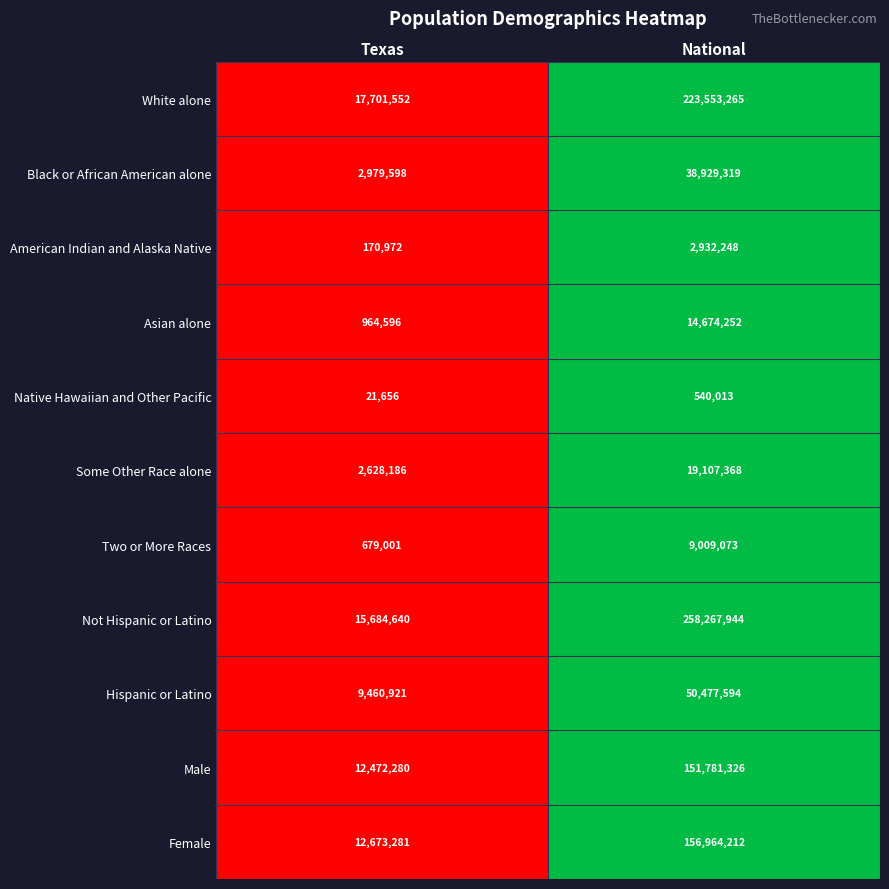

Reading left to right, what are all the values shown in this chart?

White alone: 17701552	223553265
Black or African American alone: 2979598	38929319
American Indian and Alaska Native: 170972	2932248
Asian alone: 964596	14674252
Native Hawaiian and Other Pacific: 21656	540013
Some Other Race alone: 2628186	19107368
Two or More Races: 679001	9009073
Not Hispanic or Latino: 15684640	258267944
Hispanic or Latino: 9460921	50477594
Male: 12472280	151781326
Female: 12673281	156964212